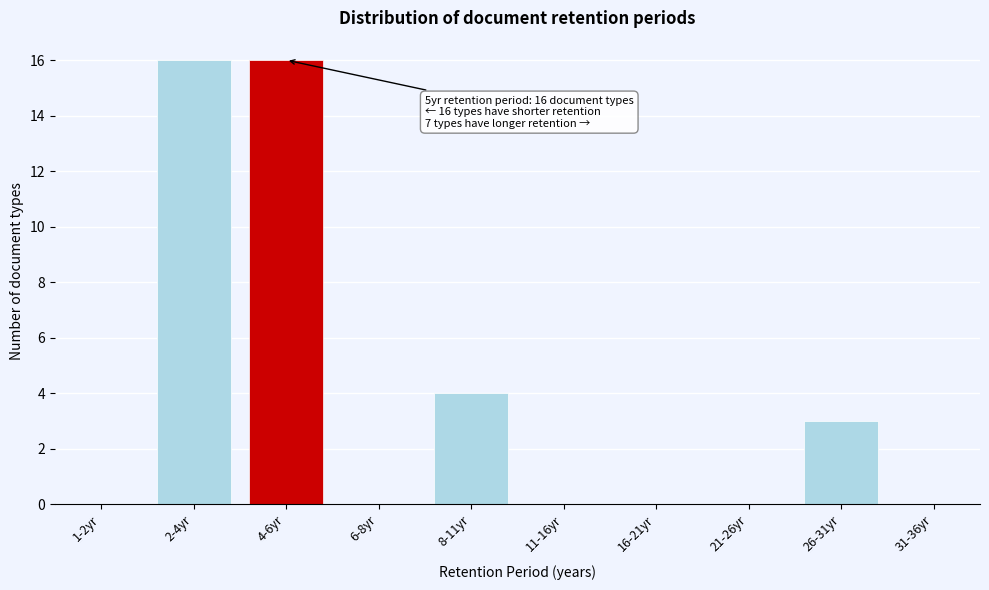

Reading right to left, transcribe all the data shown in this chart.

31-36yr=0	26-31yr=3	21-26yr=0	16-21yr=0	11-16yr=0	8-11yr=4	6-8yr=0	4-6yr=16	2-4yr=16	1-2yr=0